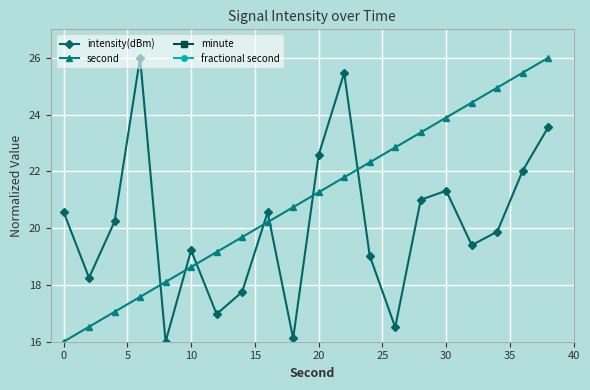

How many distinct data groups are displayed?

4